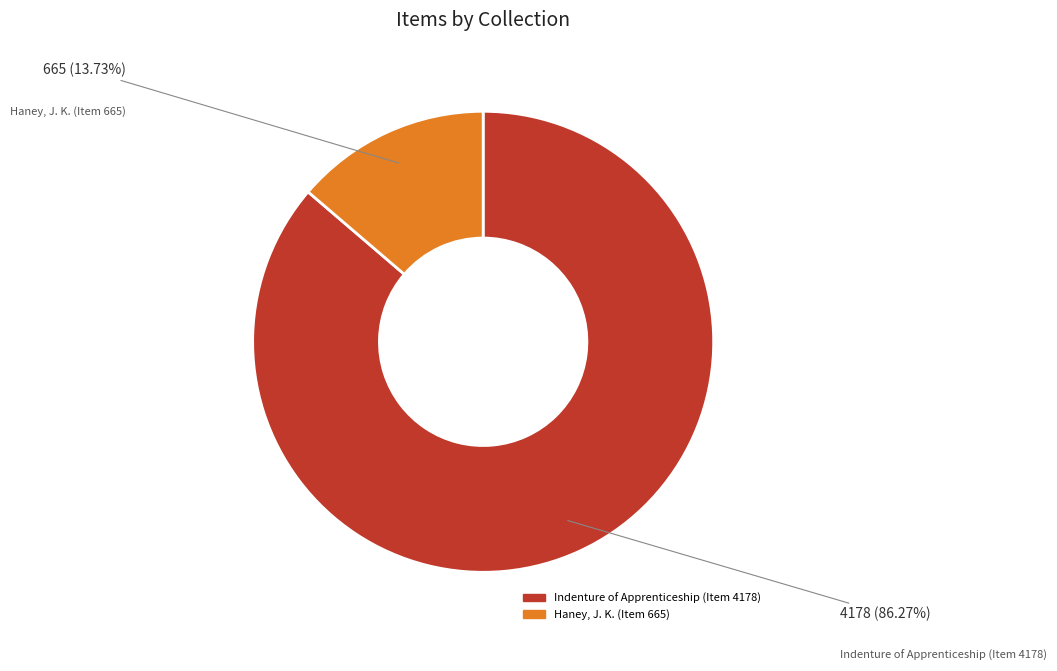

Is it true that Haney, J. K. (Item 665) is 1% of the pie?

False